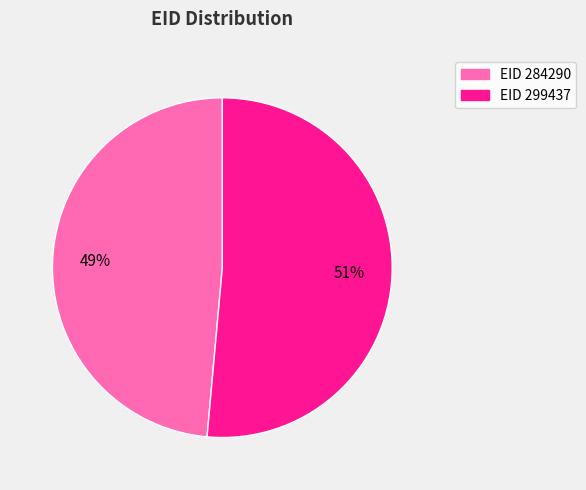

Is the sum of EID 284290 and EID 299437 greater than half?

Yes